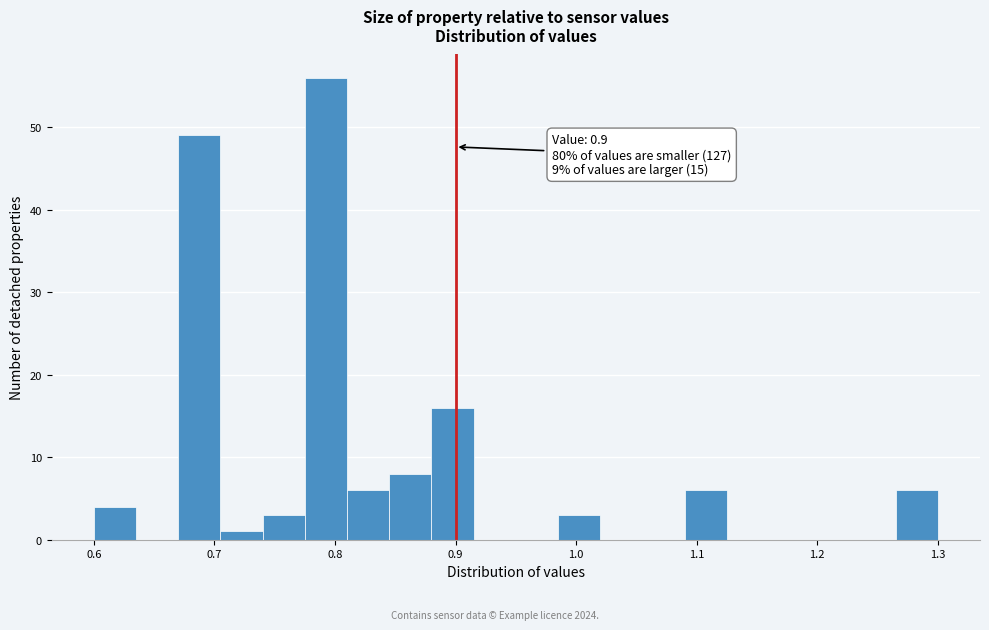

Read against the x-axis, roughly where is the centre of the tallest bar?

0.79